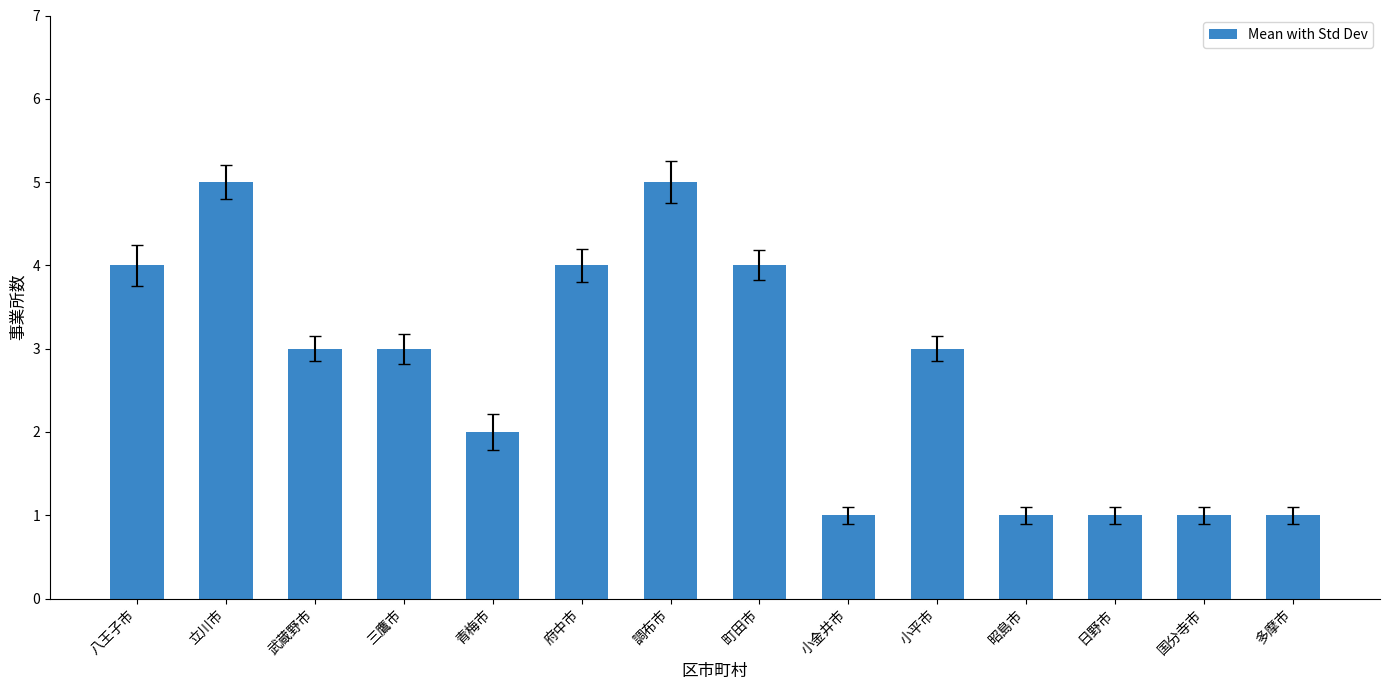

Count the values in the range 1 to 4.

12